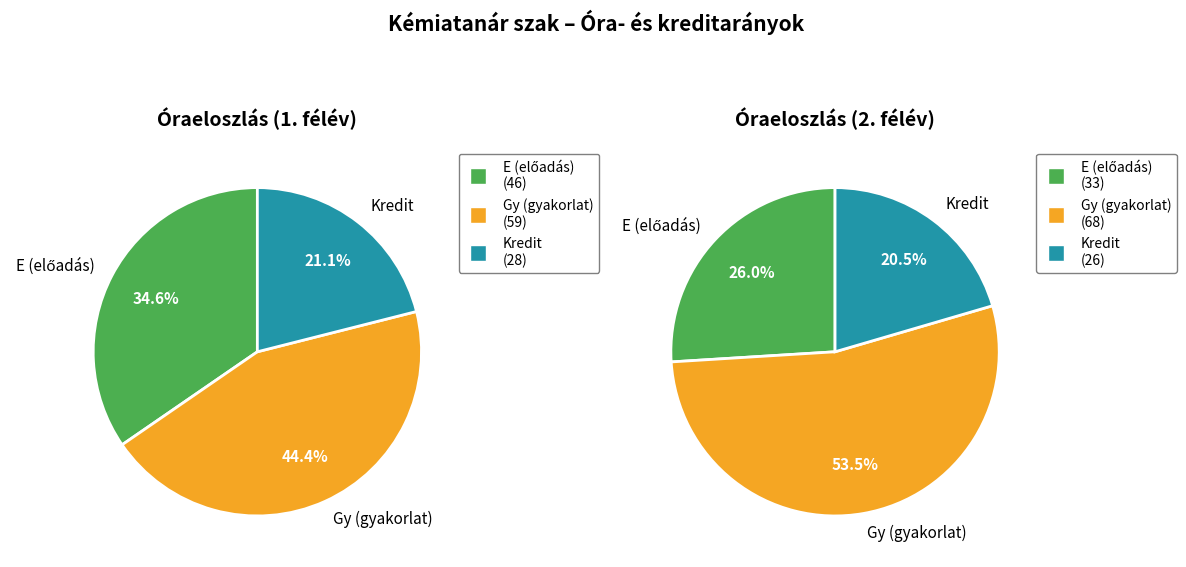

Rank the series by their average value, from highest to lowest.

1, 2